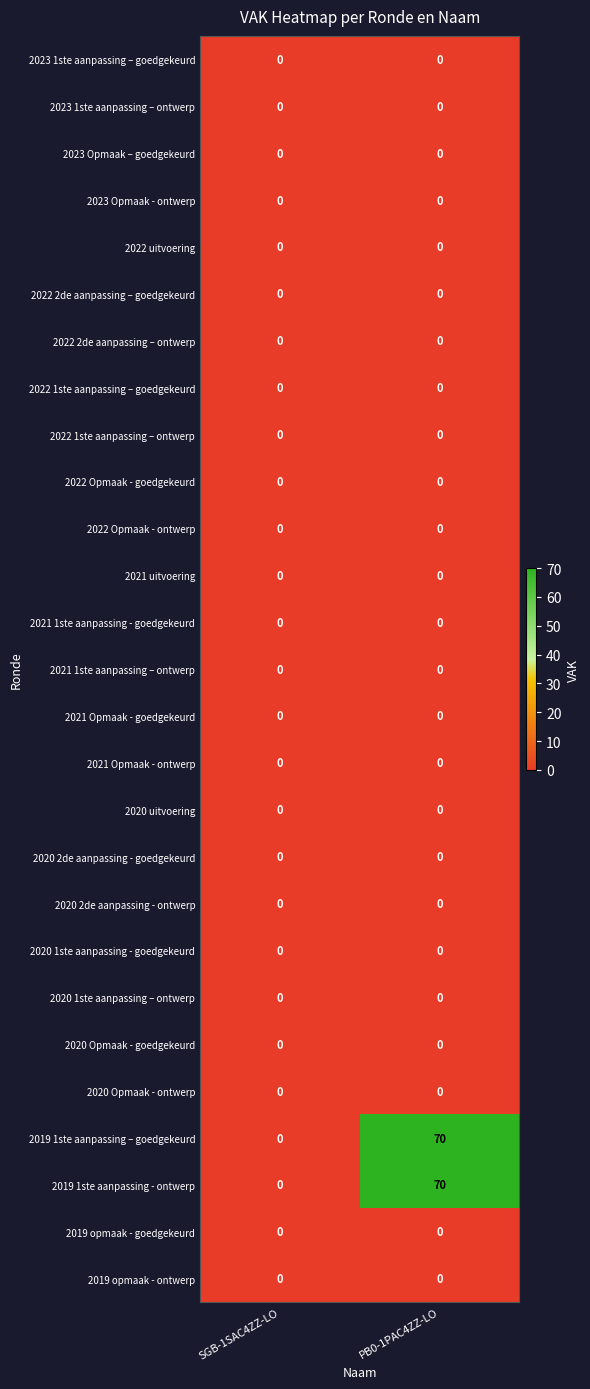

What is the maximum value shown in the chart?

70